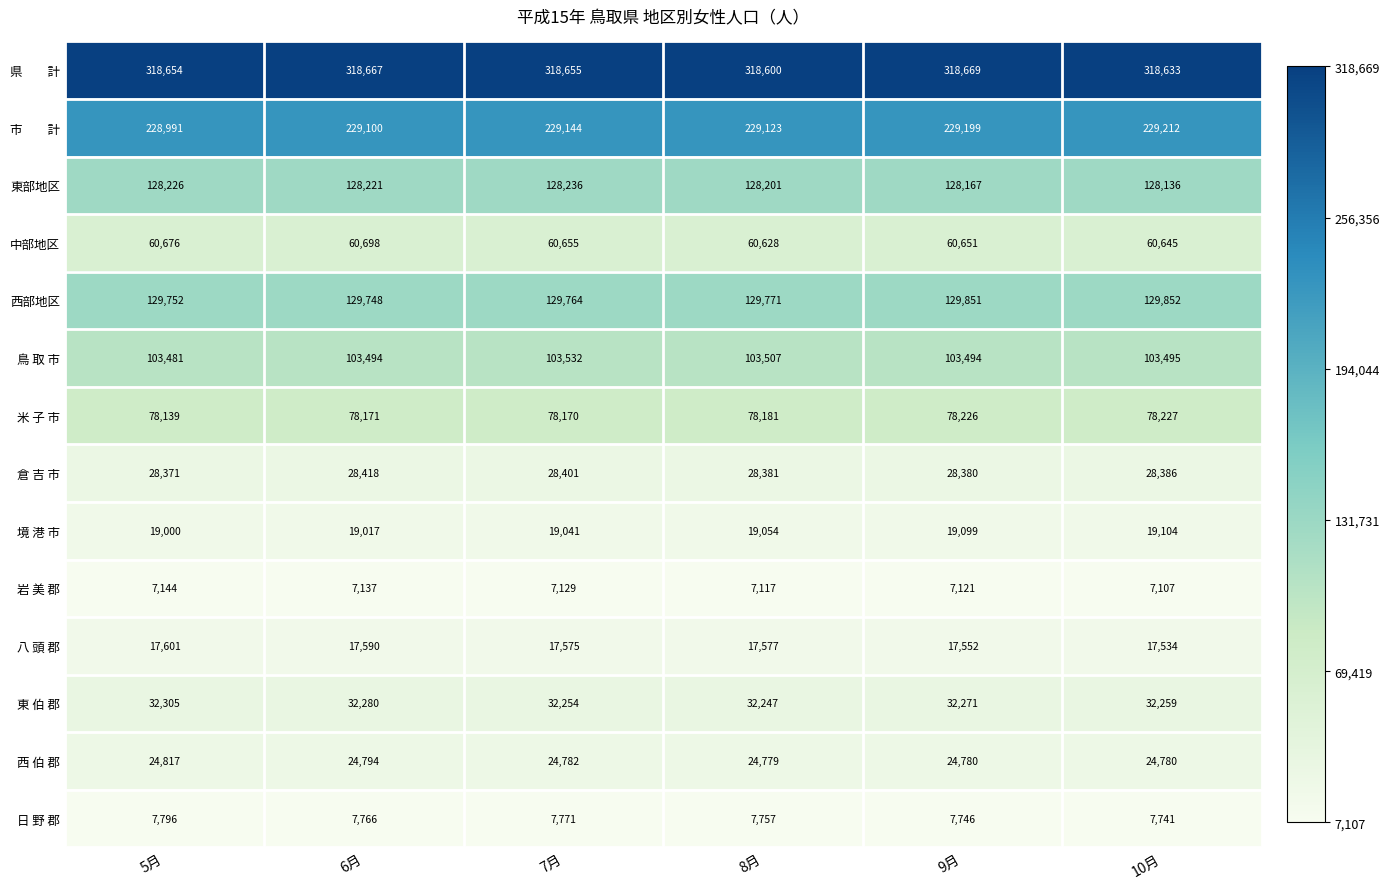

The value of 境 港 市 at 9月 is 19099. True or false?

True